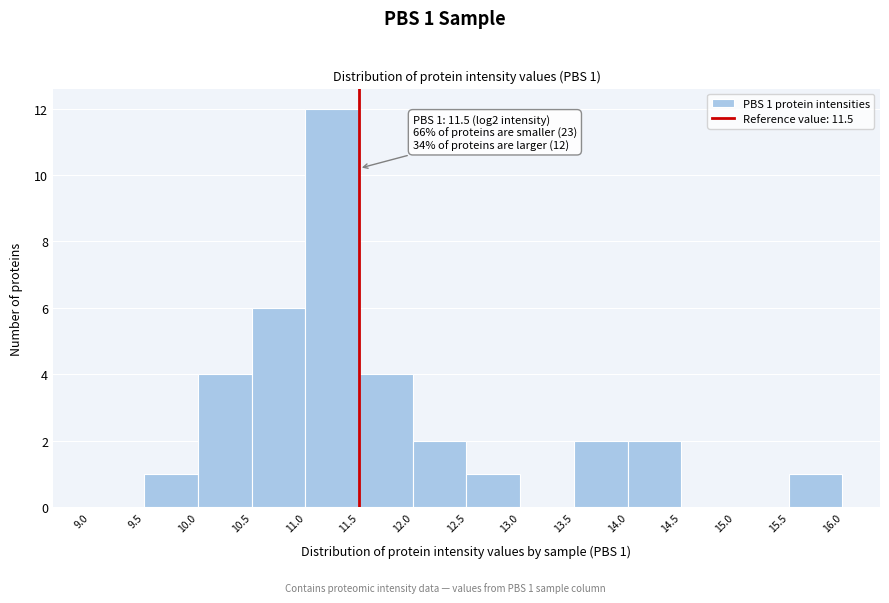

Over which range of the x-axis is the bar tallest?

11.0 to 11.5